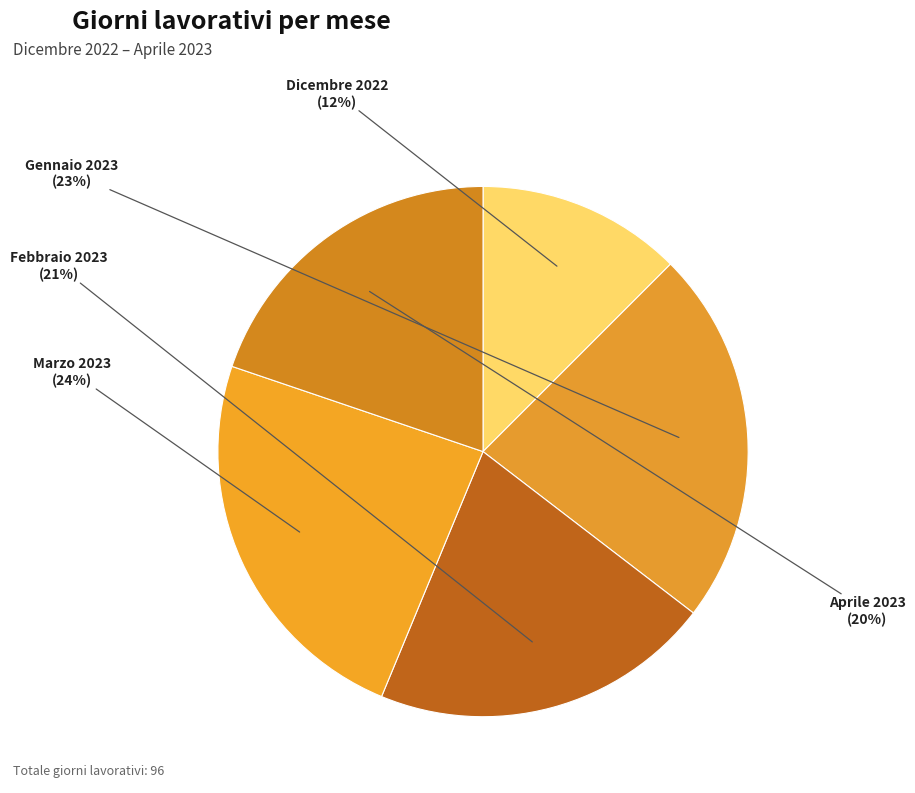

Is it true that Marzo 2023 is 17% of the pie?

False